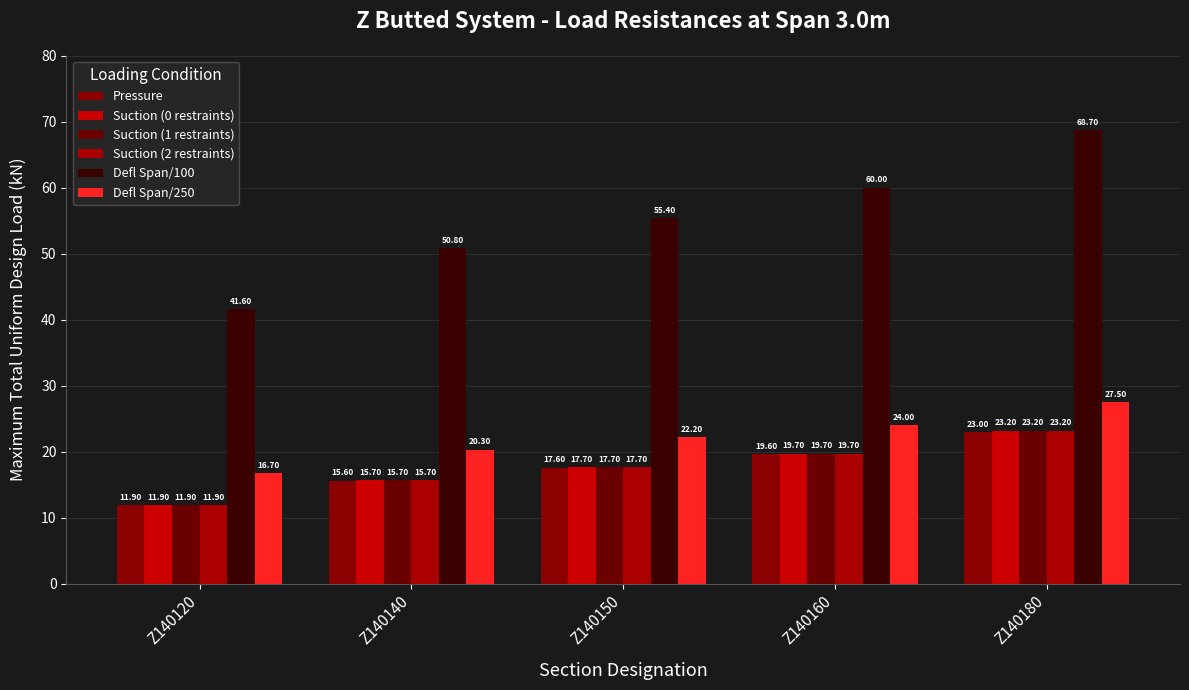

Is it true that Pressure equals 15.6 at Z140140?

True